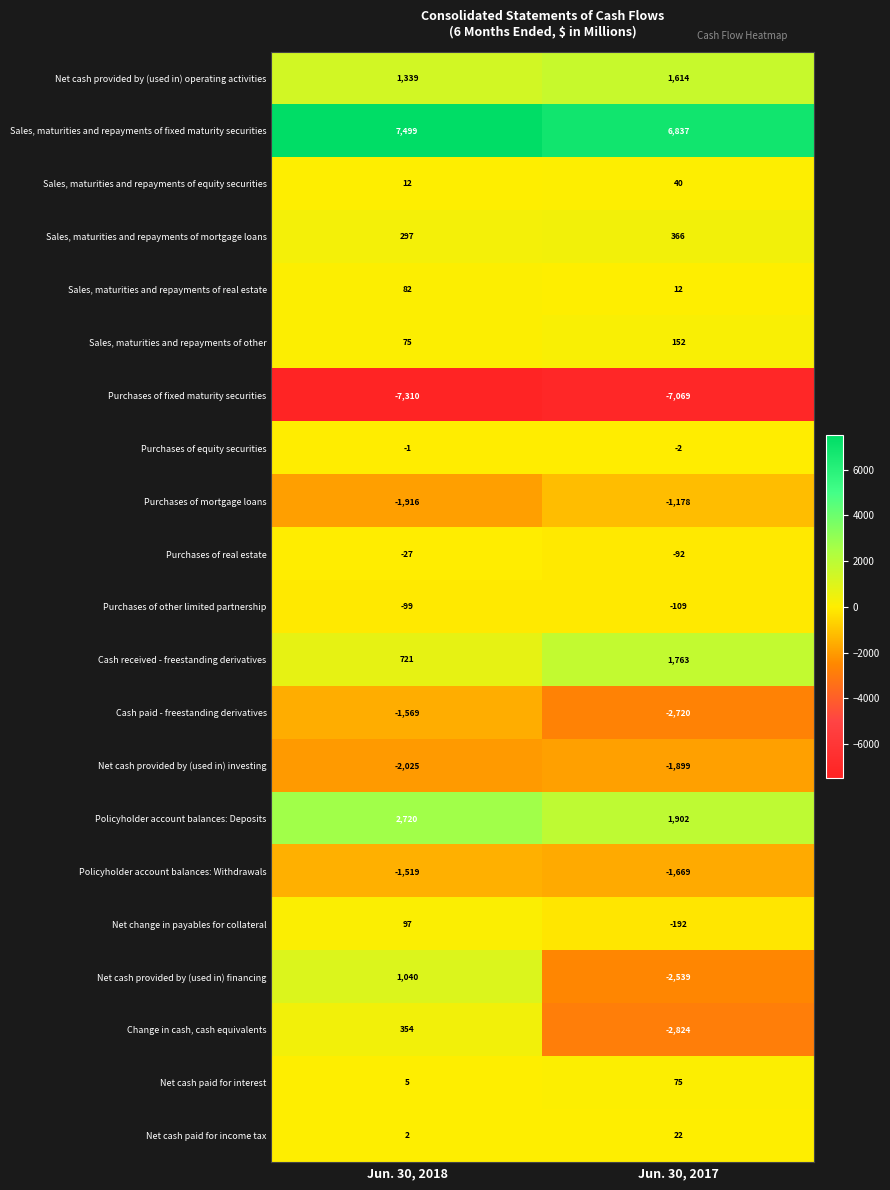

What is the sum of the Cash received - freestanding derivatives values at Jun. 30, 2017 and Jun. 30, 2018?

2484